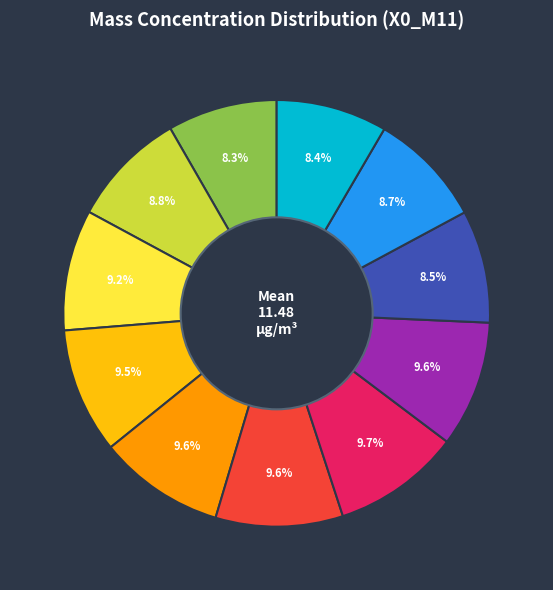

Is there any slice that represents more than half of the pie?

No